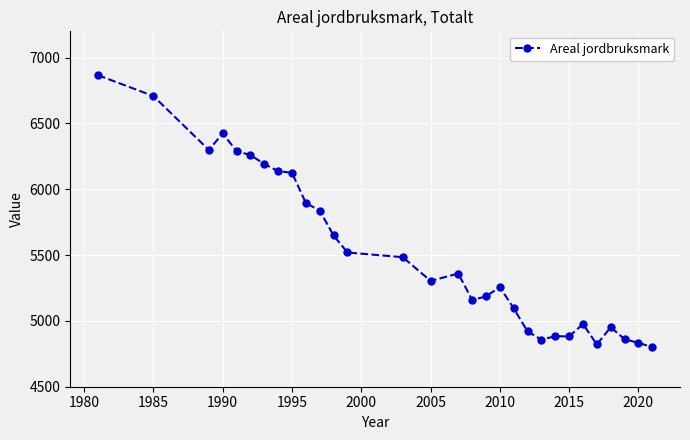

What is the maximum value shown in the chart?

6867